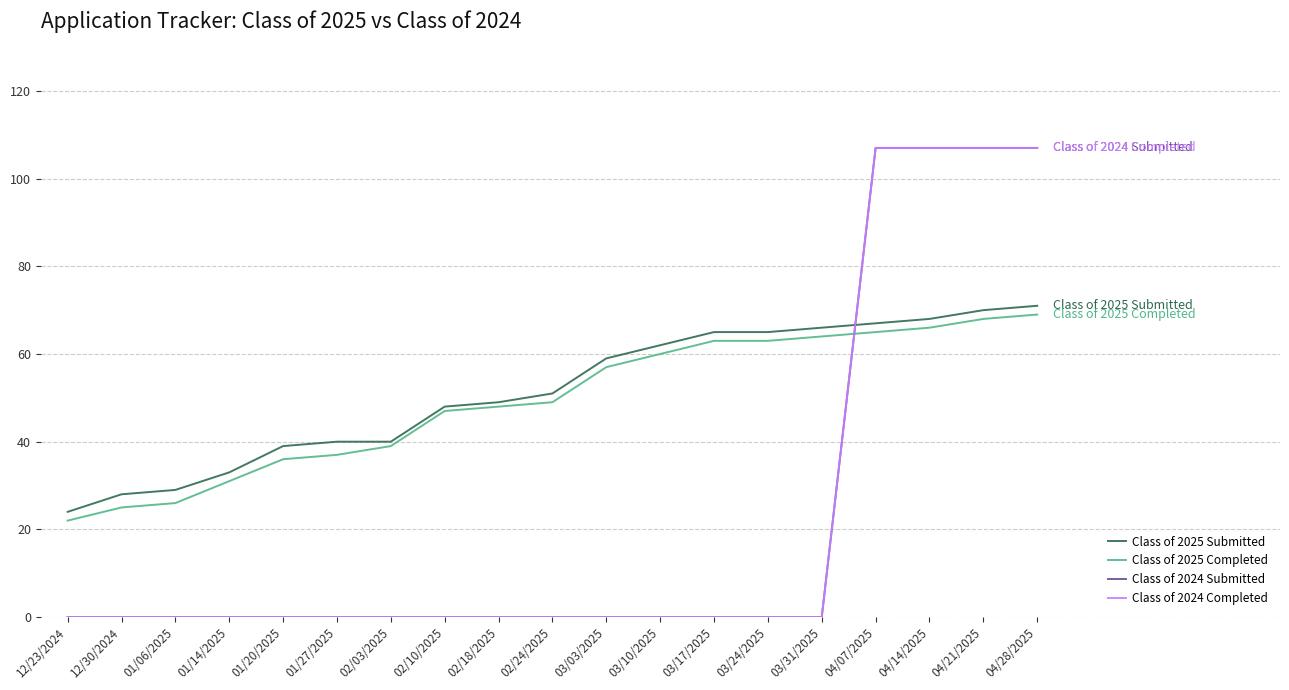

Does the chart have visible grid lines?

Yes